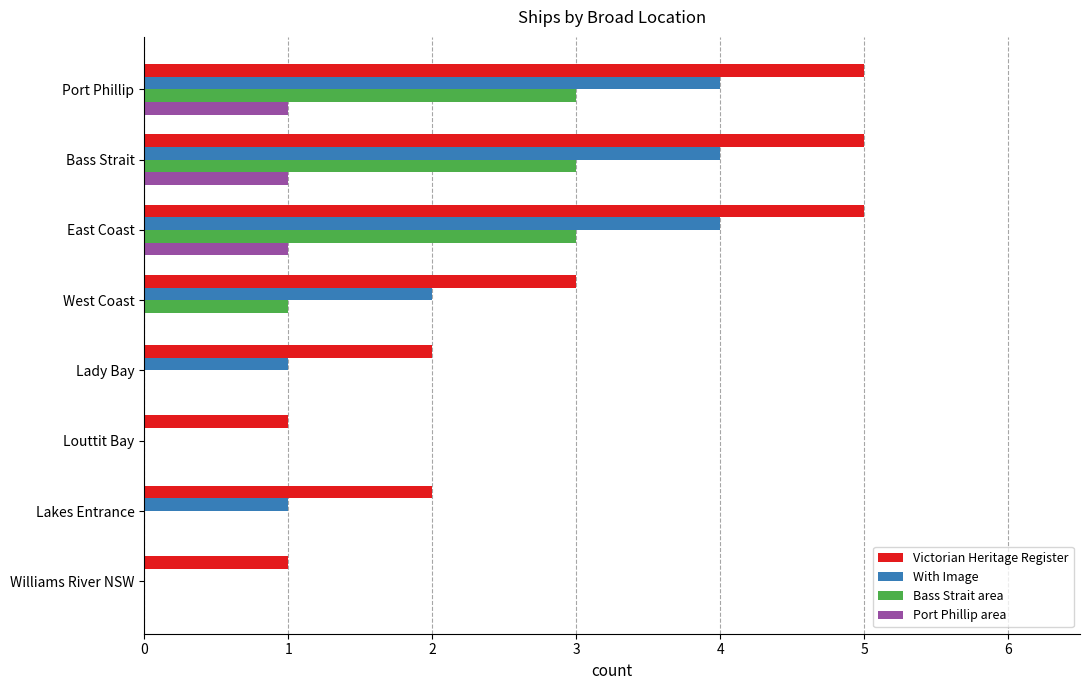

Count the Port Phillip area values in the range 0 to 1.

8